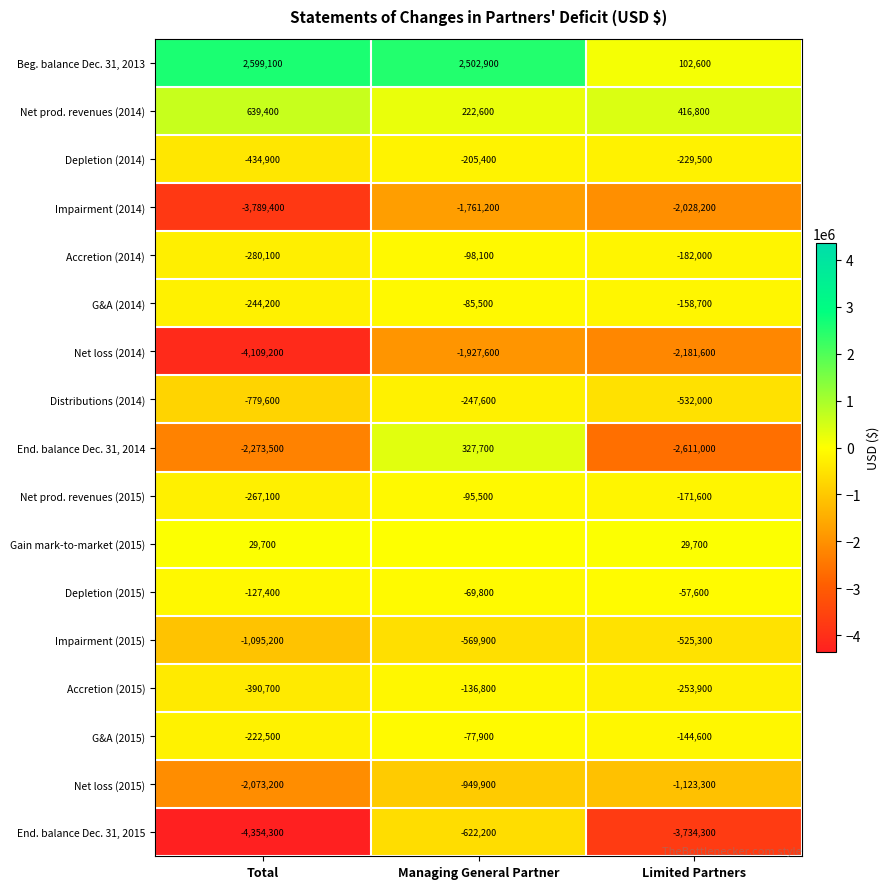

Rank the categories by Accretion (2014) value from highest to lowest.

Managing General Partner, Limited Partners, Total